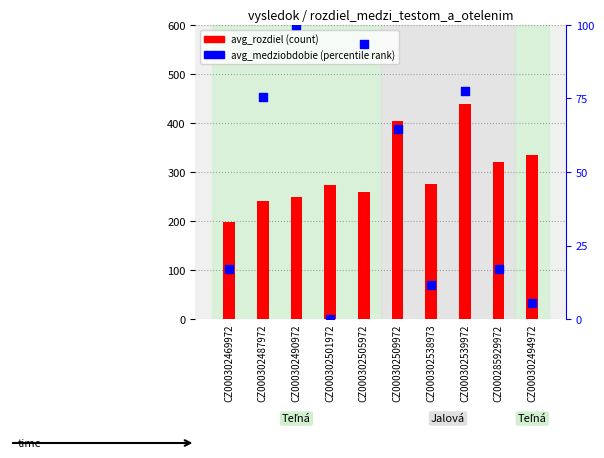

Which series contains the highest Y value?

avg_rozdiel